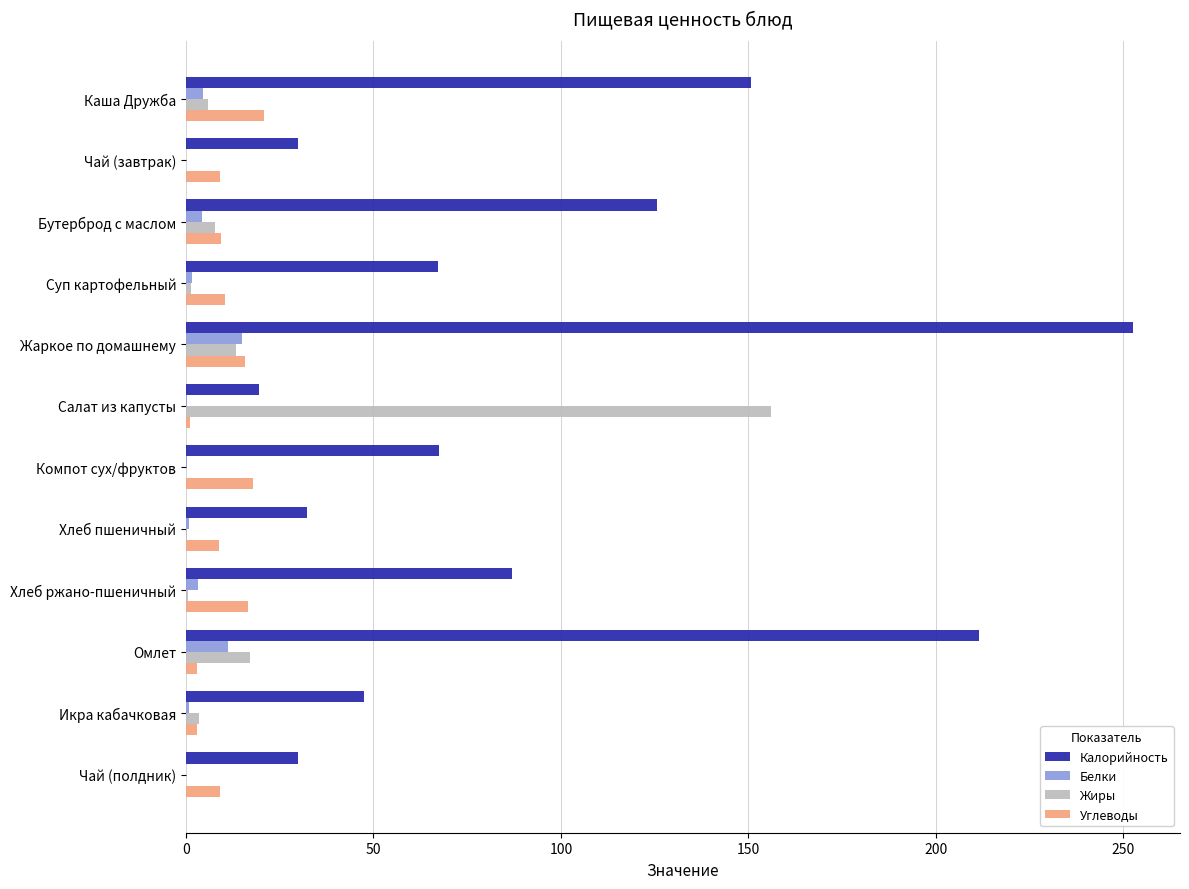

Is it true that Жиры equals 66.0 at Компот сух/фруктов?

False